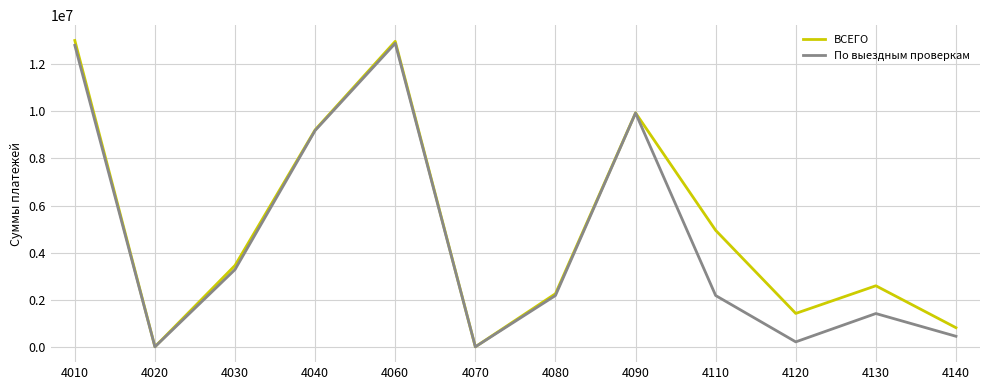

The value of ВСЕГО at 4130 is 2593046. True or false?

True